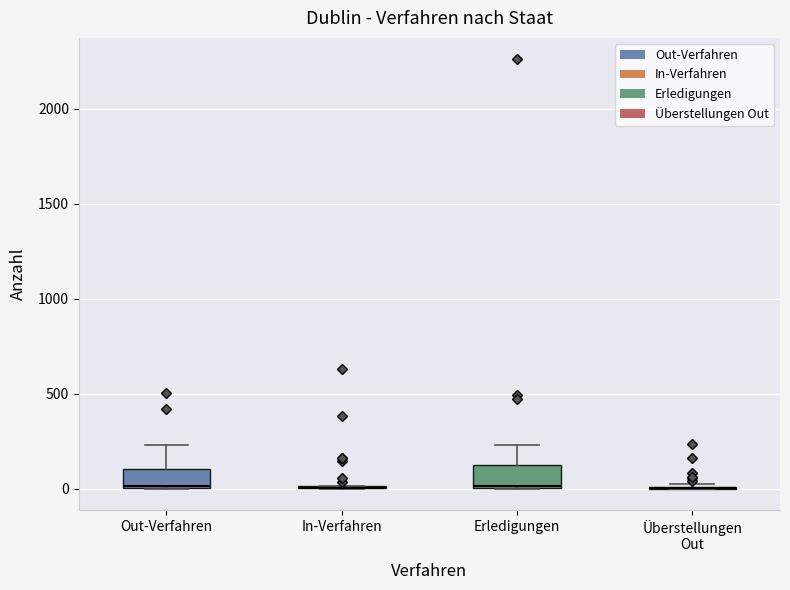

Reading left to right, transcribe this box plot: for each box, give where its median line is, the range the box spans, and where its two whiskers end, as read against the y-axis. The values are not printed on the chart, so give them approximately, as read against the axis.

Out-Verfahren: median 0, box 0 to 100, whiskers 0 to 250
In-Verfahren: box collapsed to a line at 0, whiskers 0 to 0
Erledigungen: median 0, box 0 to 100, whiskers 0 to 250
Überstellungen Out: box collapsed to a line at 0, whiskers 0 to 0